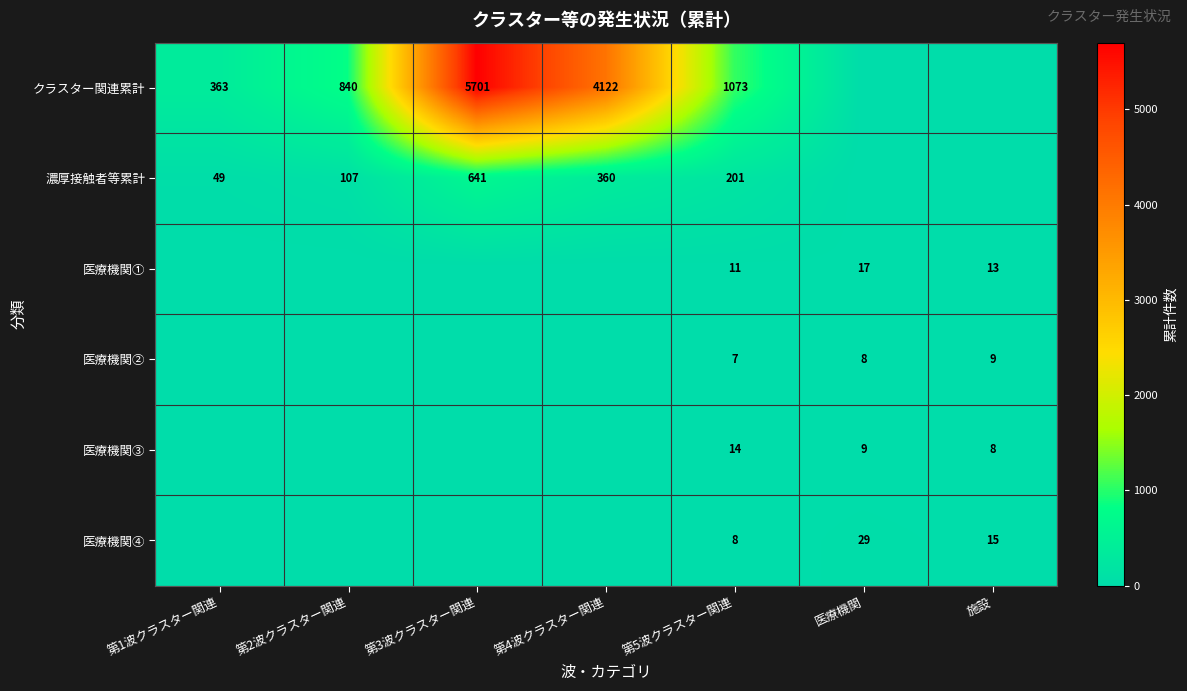

The value of 医療機関④ at 第5波クラスター関連 is 2. True or false?

False